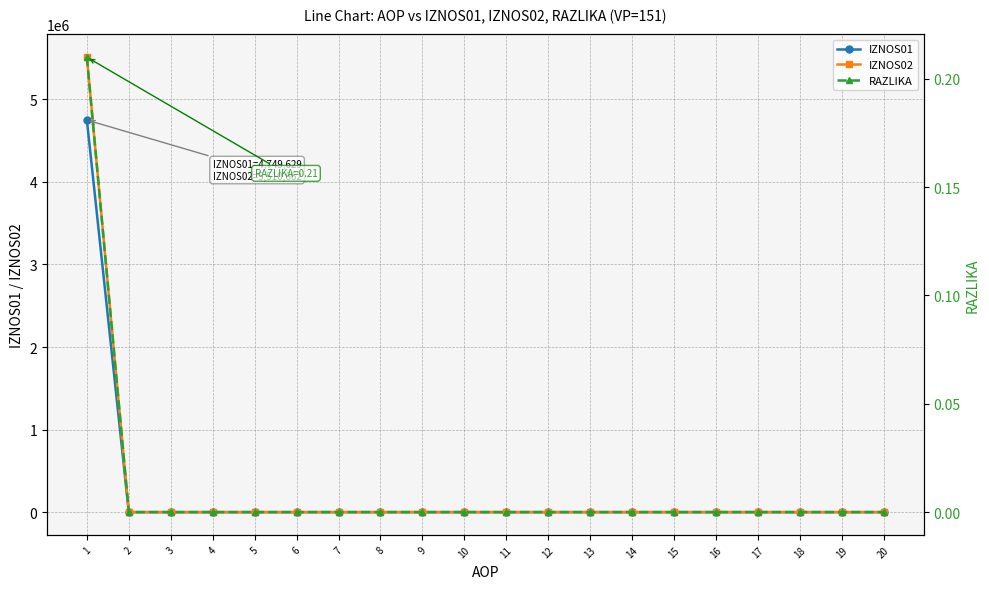

Reading left to right, list all the values displayed in this chart.

IZNOS01: 4749629.0	0.0	0.0	0.0	0.0	0.0	0.0	0.0	0.0	0.0	0.0	0.0	0.0	0.0	0.0	0.0	0.0	0.0	0.0	0.0
IZNOS02: 5510661.8	0.0	0.0	0.0	0.0	0.0	0.0	0.0	0.0	0.0	0.0	0.0	0.0	0.0	0.0	0.0	0.0	0.0	0.0	0.0
RAZLIKA: 0.2	0.0	0.0	0.0	0.0	0.0	0.0	0.0	0.0	0.0	0.0	0.0	0.0	0.0	0.0	0.0	0.0	0.0	0.0	0.0